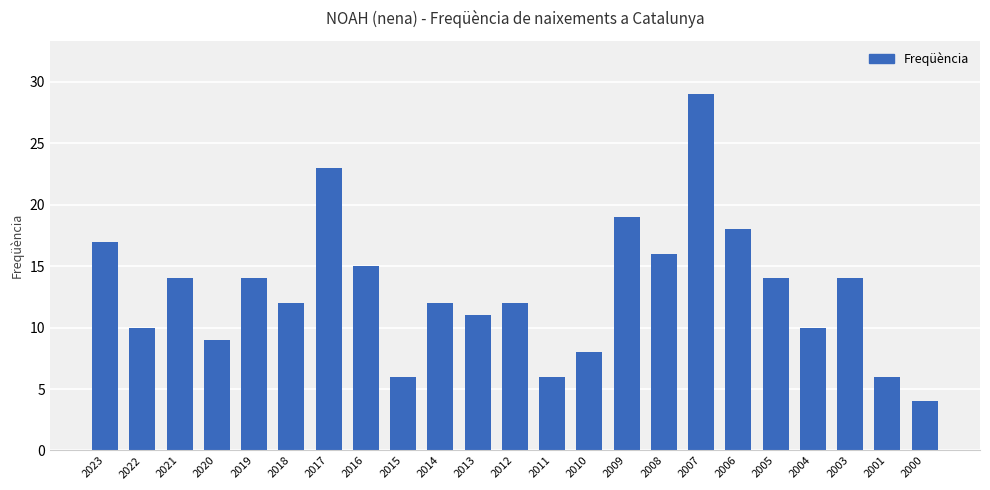

The value at 2013 is 11. True or false?

True